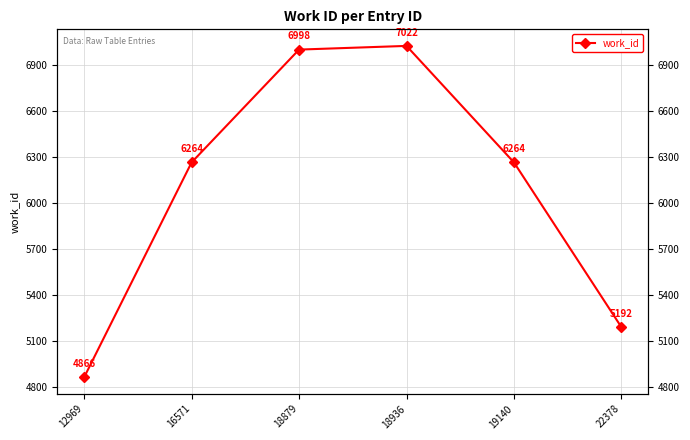

How many distinct data groups are displayed?

1